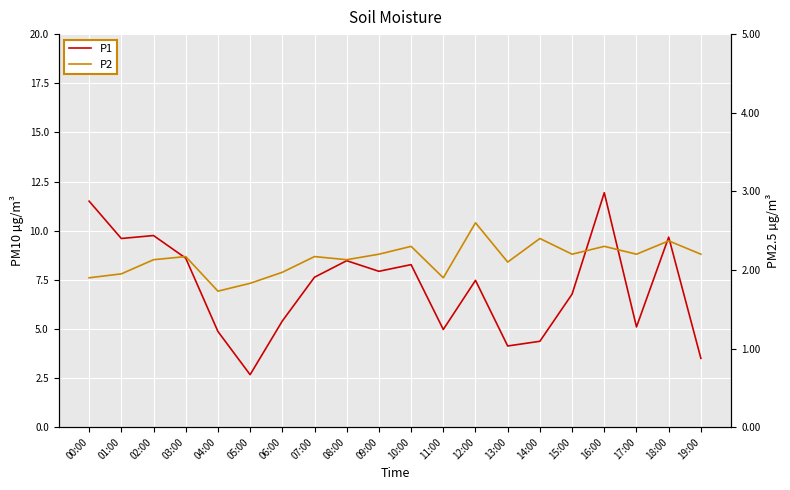

Reading left to right, list all the values displayed in this chart.

P1: 11.5	9.6	9.8	8.6	4.9	2.7	5.4	7.6	8.5	7.9	8.3	5.0	7.5	4.1	4.4	6.8	11.9	5.1	9.7	3.5
P2: 1.9	1.9	2.1	2.2	1.7	1.8	2.0	2.2	2.1	2.2	2.3	1.9	2.6	2.1	2.4	2.2	2.3	2.2	2.4	2.2